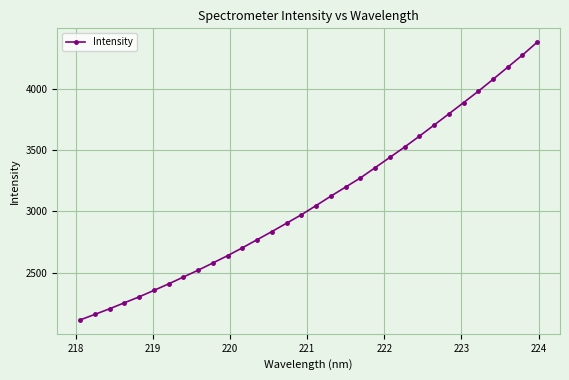

What is the sum of all values?

99047.1